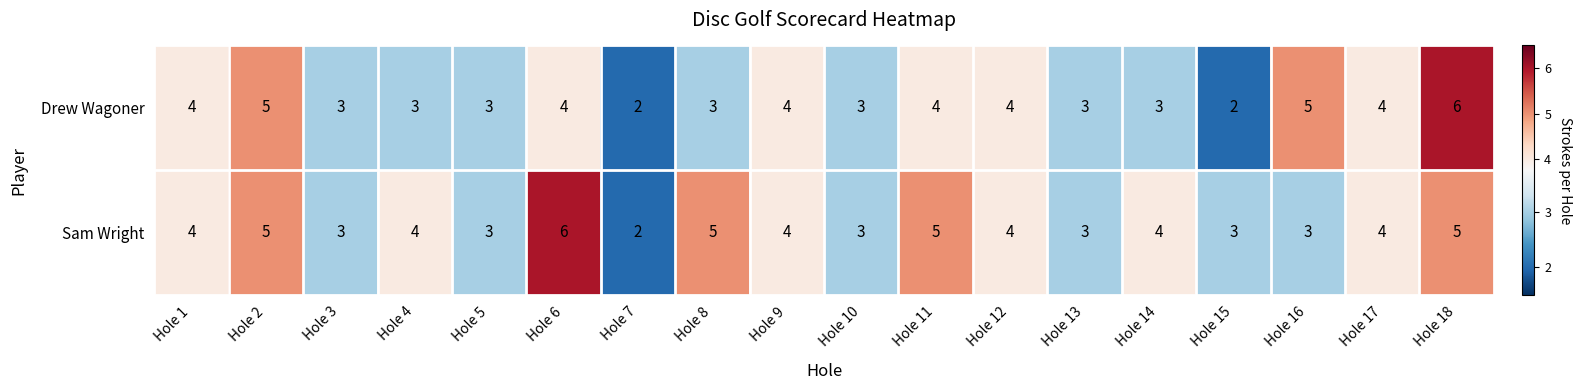

At which category is the sum across all series the highest?

Hole 18